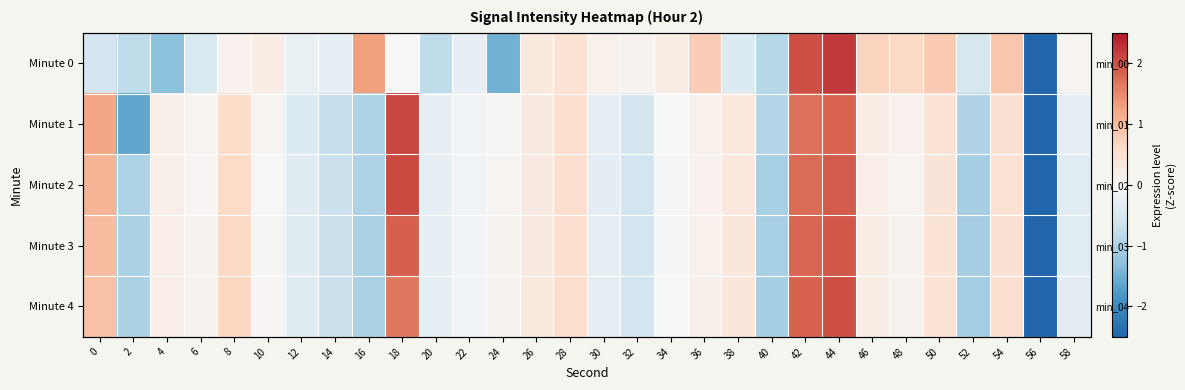

Which category has the lowest value in the Minute 1 series?

56